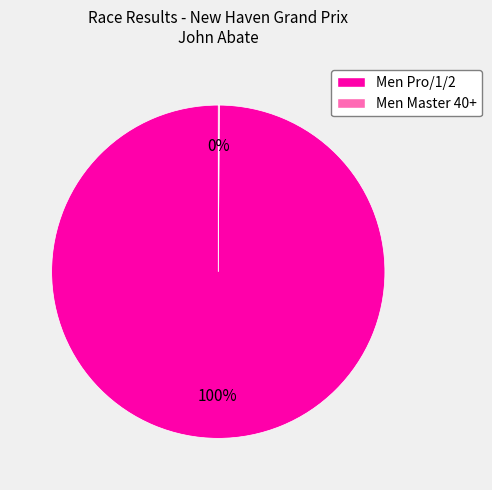

True or false: Men Pro/1/2 accounts for 100% of the total.

True